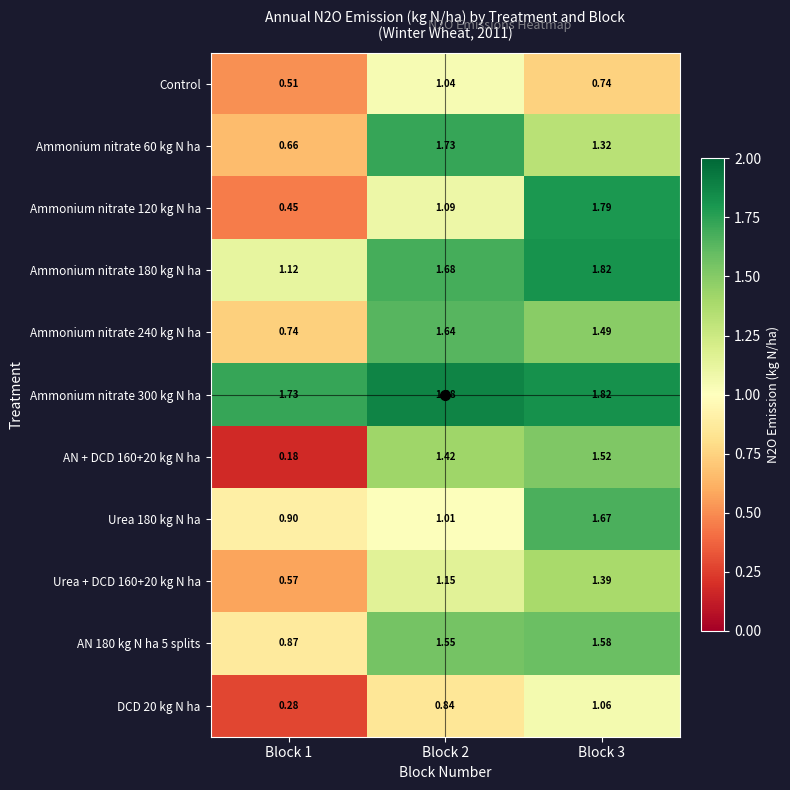

Which category has the lowest value across all series?

Block 1